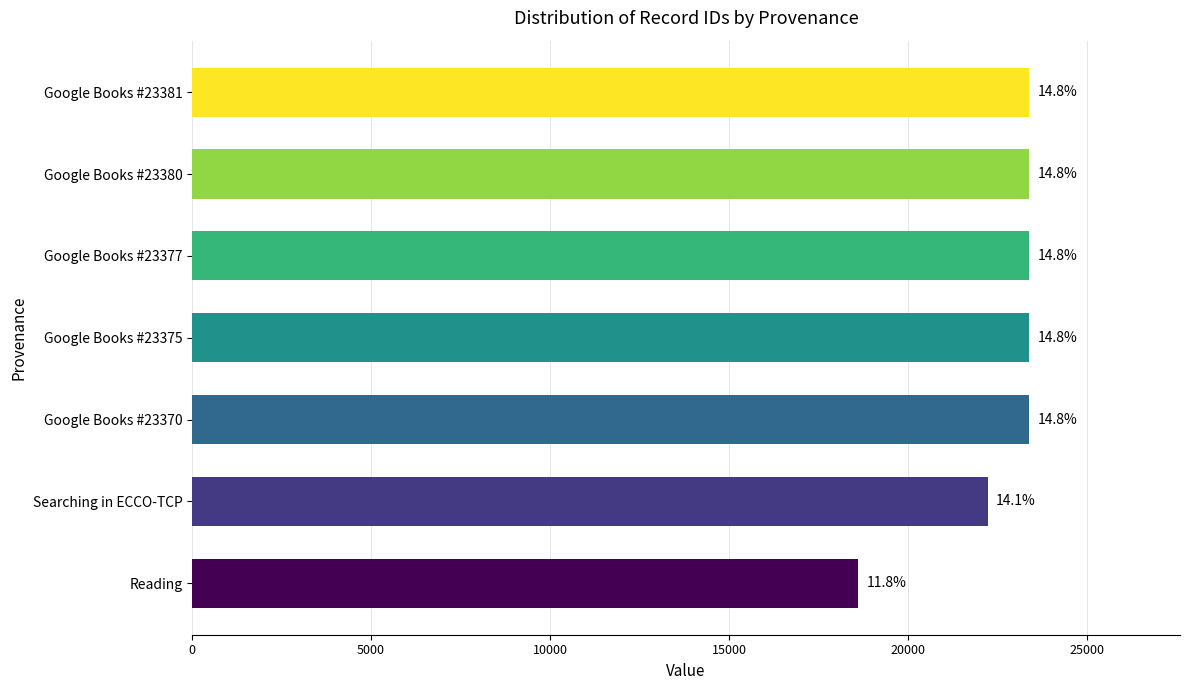

Does the chart contain any negative values?

No